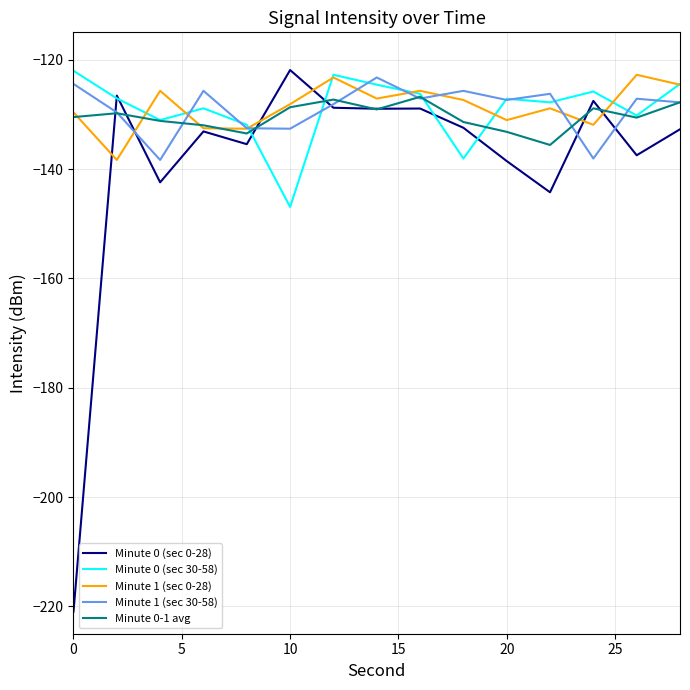

What is the greatest value displayed?

-121.9